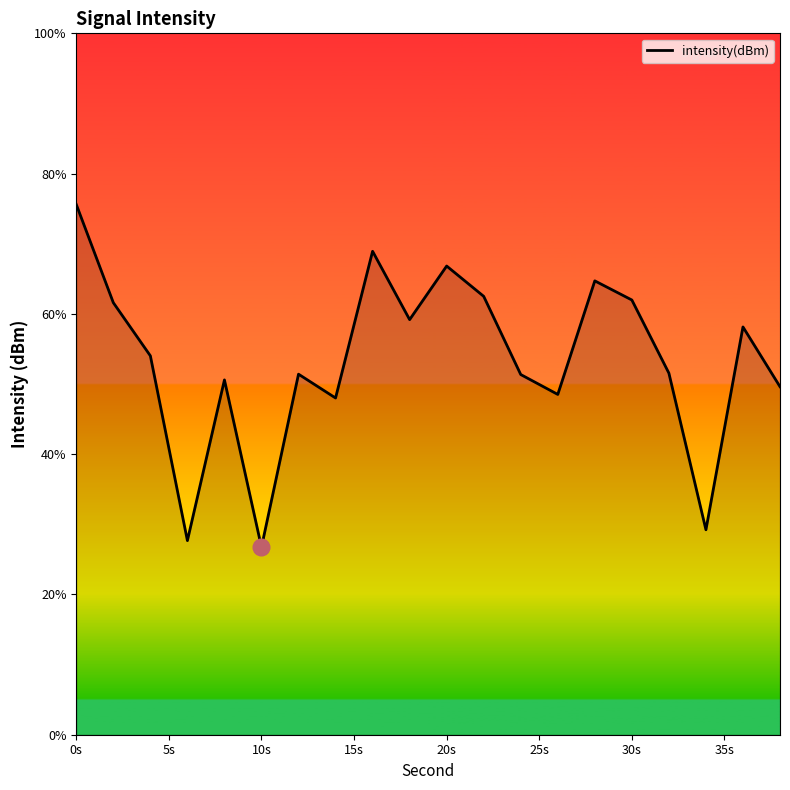

What is the difference between the maximum and minimum values?

48.9